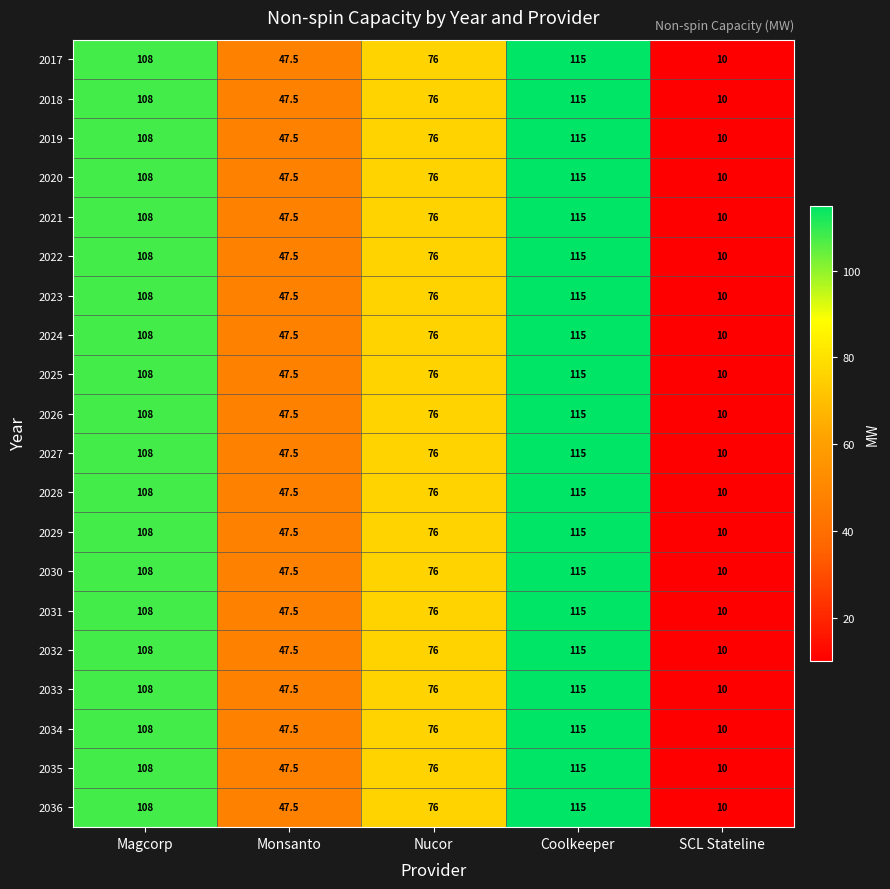

What is the sum of all 2020 values?

356.5